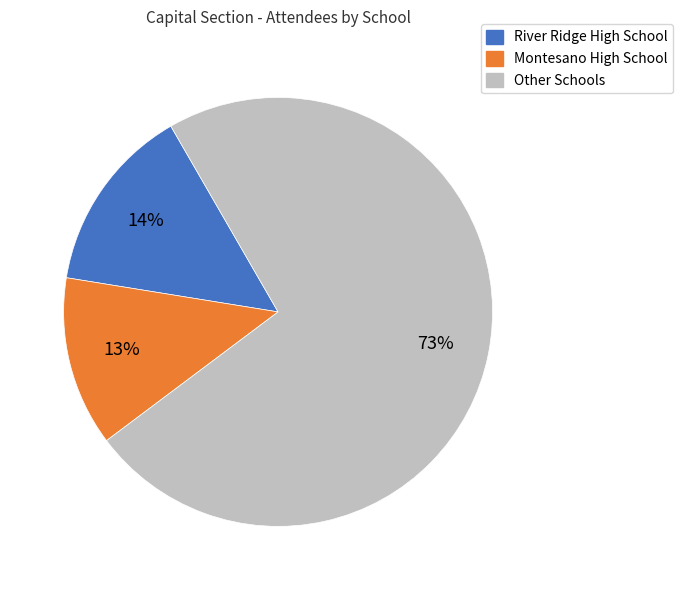

What is the ratio of the value at River Ridge High School to the value at Montesano High School?

1.1